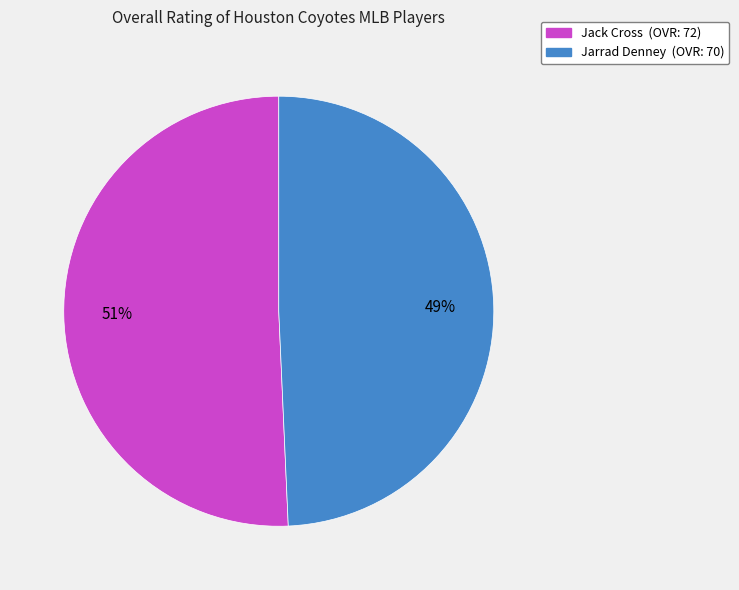

Which slice represents more than half of the pie?

Jack Cross